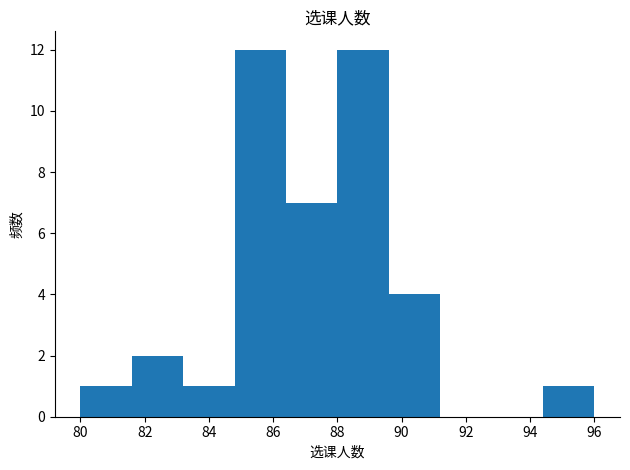

Reading left to right, list every bar in this chart as the range it spans on the x-axis followed by its height. The values are not printed on the chart, so give them approximately, as read against the axis.

80.0 to 81.6: 1
81.6 to 83.2: 2
83.2 to 84.8: 1
84.8 to 86.4: 12
86.4 to 88.0: 7
88.0 to 89.6: 12
89.6 to 91.2: 4
91.2 to 92.8: 0
92.8 to 94.4: 0
94.4 to 96.0: 1